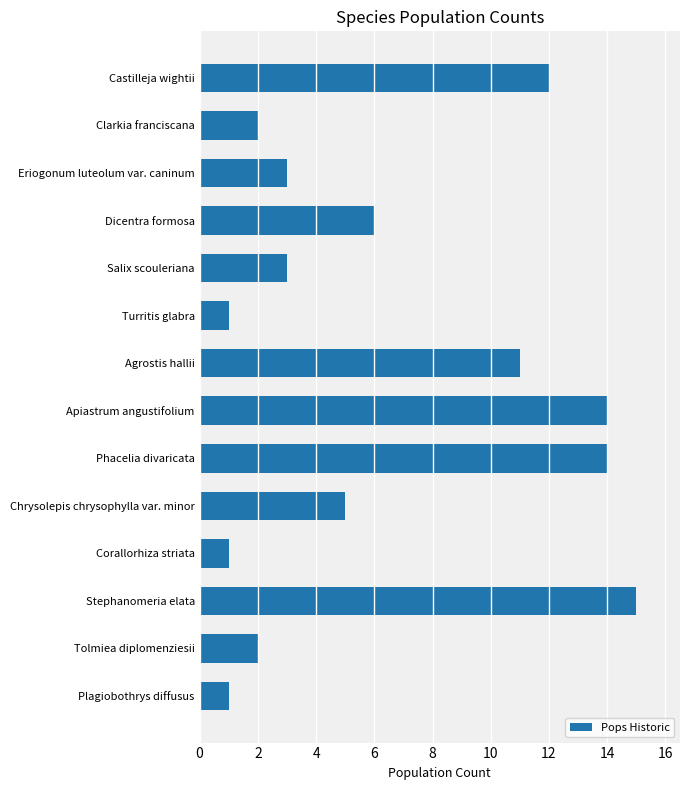

What is the maximum value shown in the chart?

15